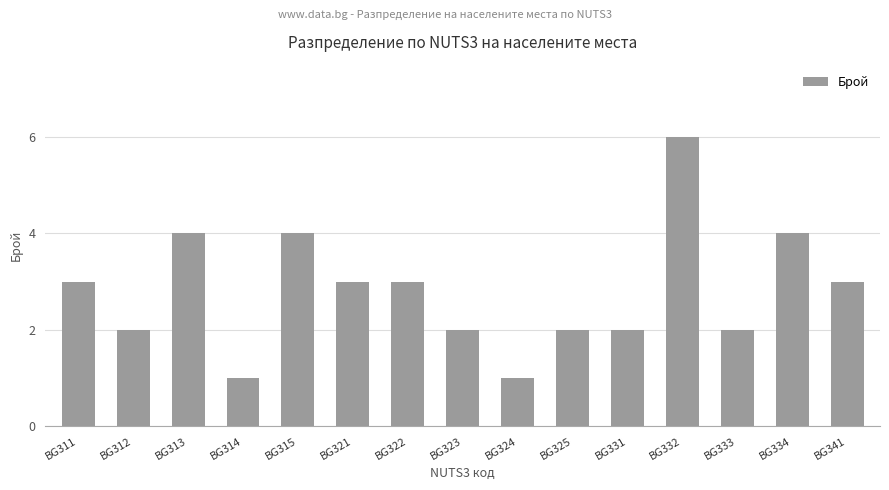

The value at BG311 is 5. True or false?

False